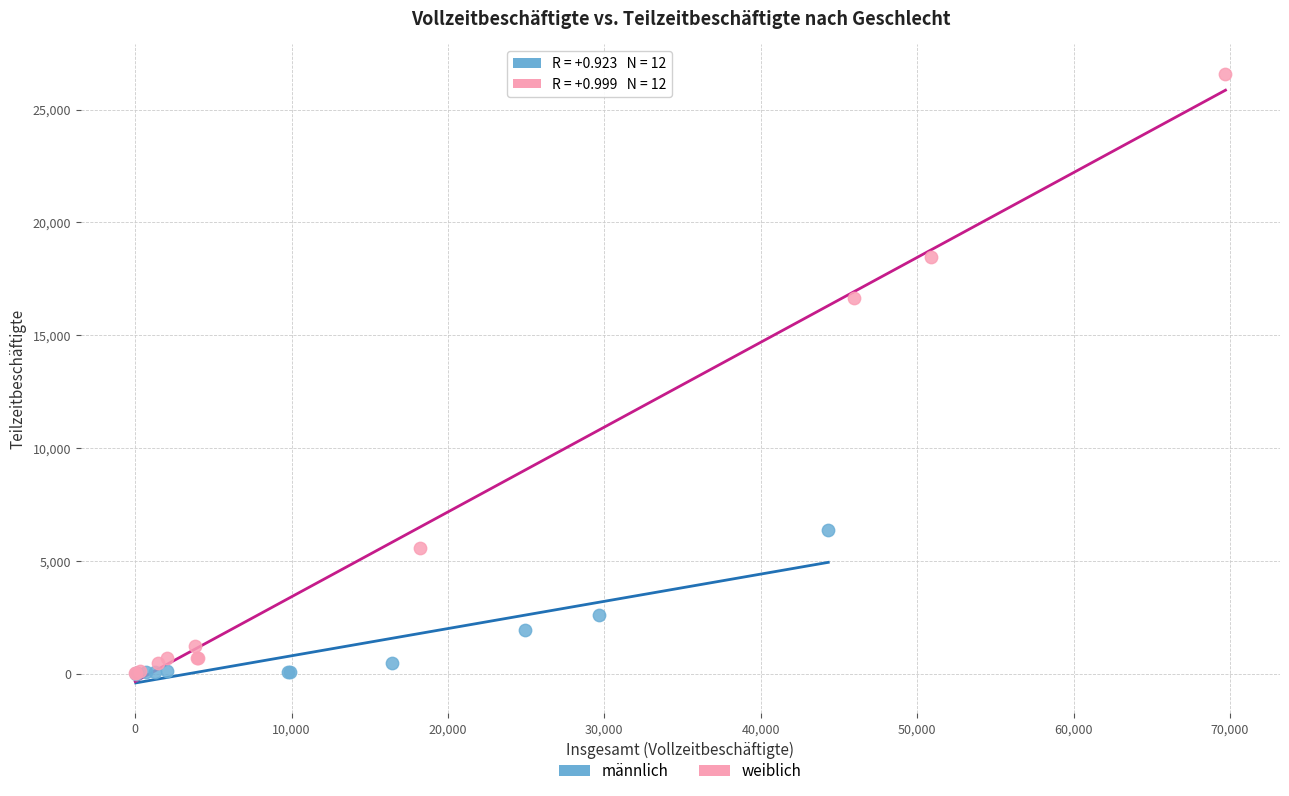

What are all the series names shown in the legend?

männlich, weiblich